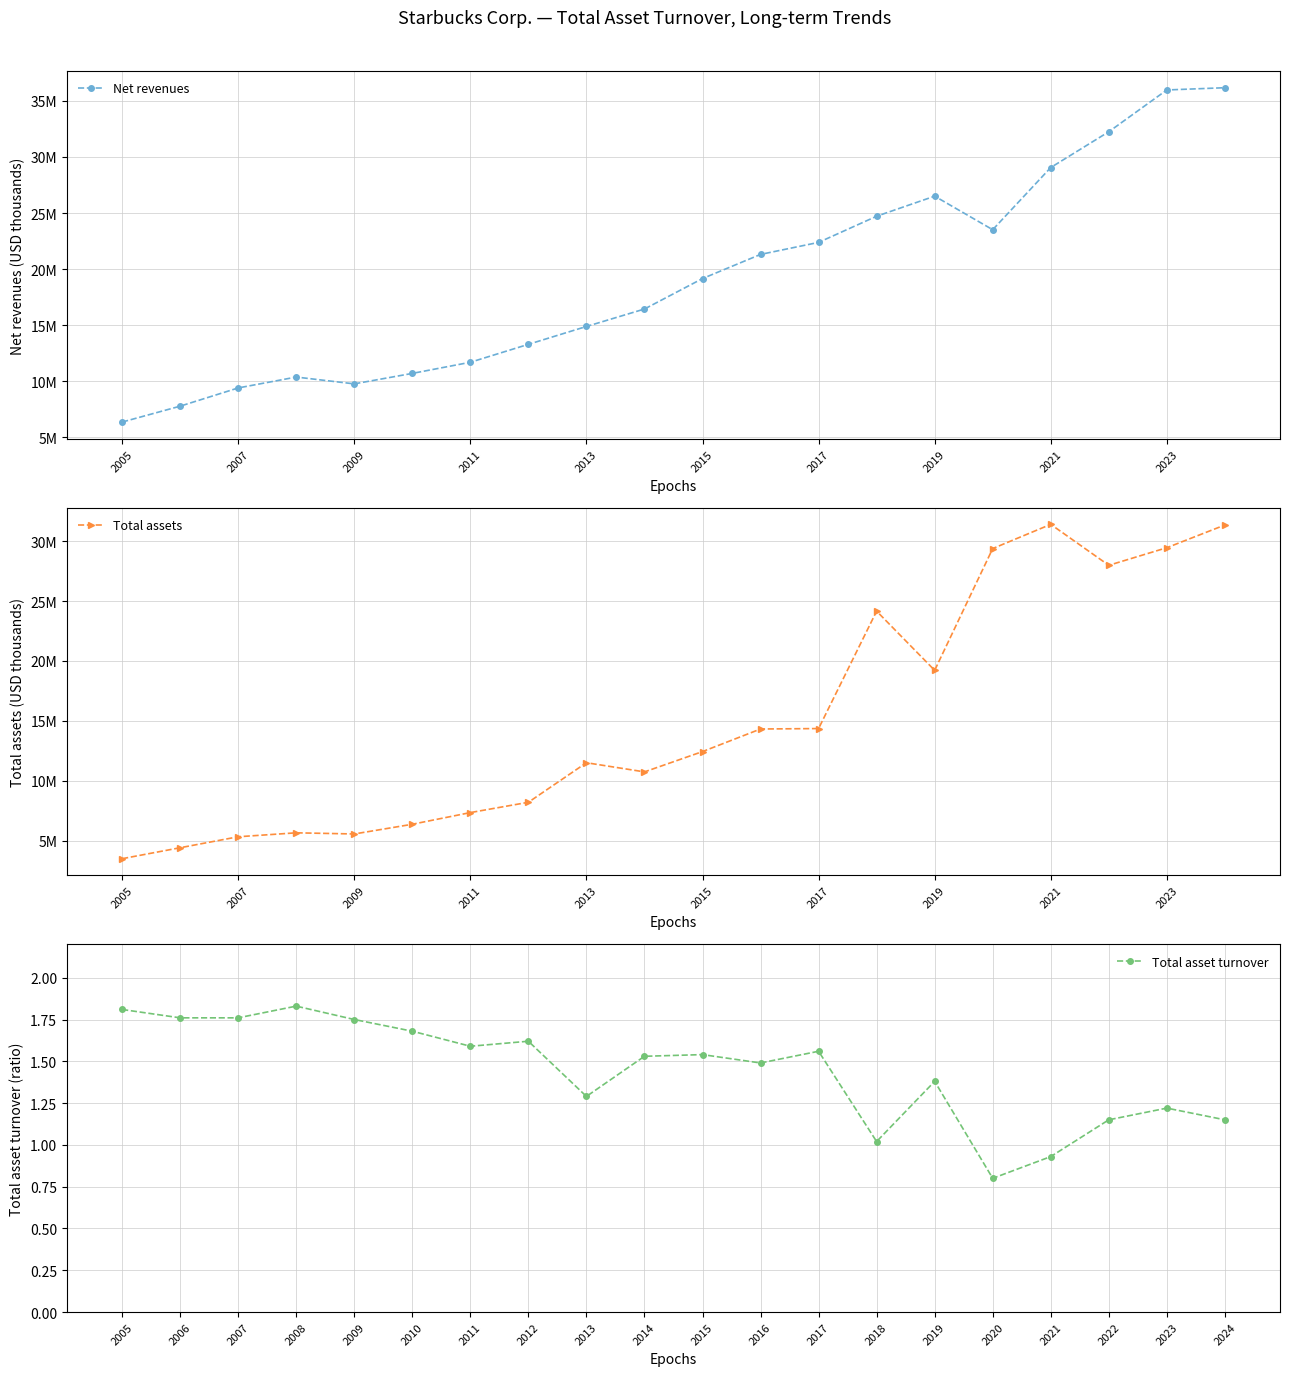

Is it true that Total asset turnover equals 1.7 at 2010?

True